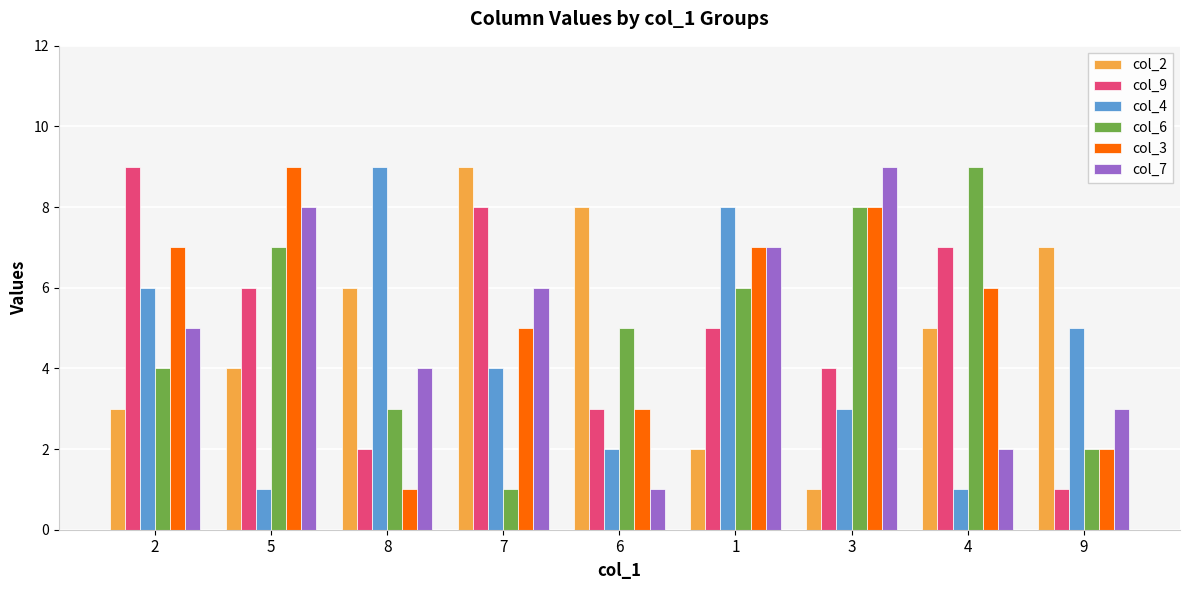

How many categories are shown in the chart?

9